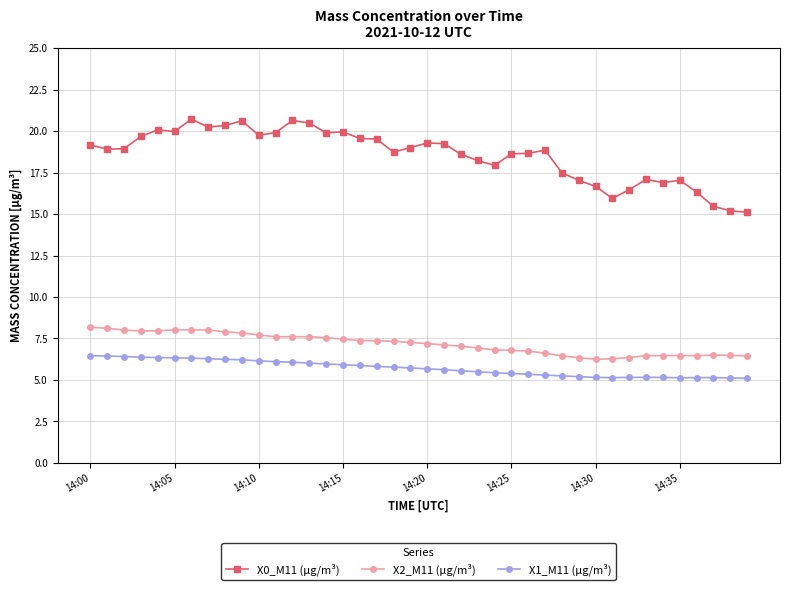

What is the smallest value displayed?

5.1